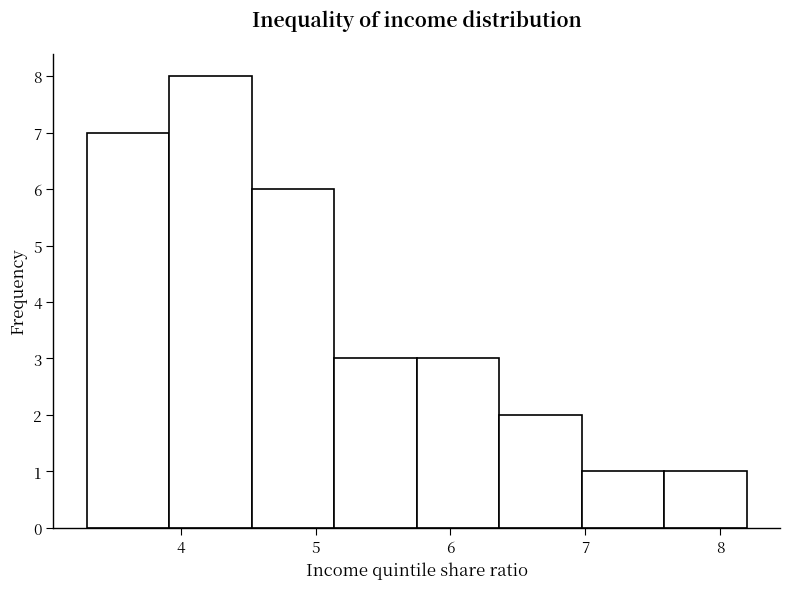

Reading left to right, list every bar in this chart as the range it spans on the x-axis followed by its height. Neither the bar edges nor the heights are printed on the chart, so give them approximately, as read against the axes.

3.3 to 3.9: 7
3.9 to 4.5: 8
4.5 to 5.1: 6
5.1 to 5.8: 3
5.8 to 6.4: 3
6.4 to 7.0: 2
7.0 to 7.6: 1
7.6 to 8.2: 1